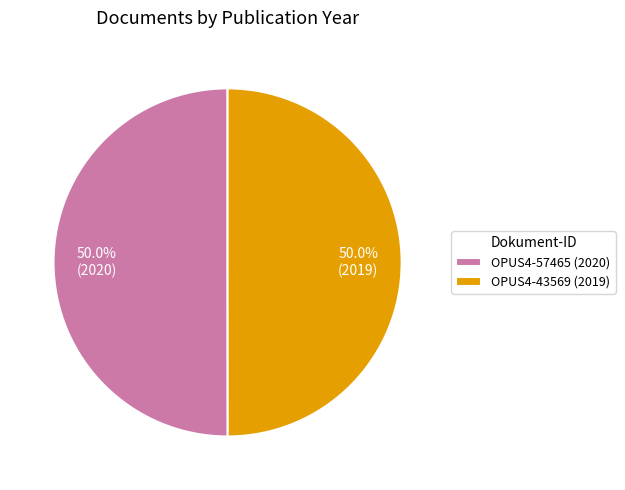

What is the ratio of the value at OPUS4-43569 (2019) to the value at OPUS4-57465 (2020)?

1.0